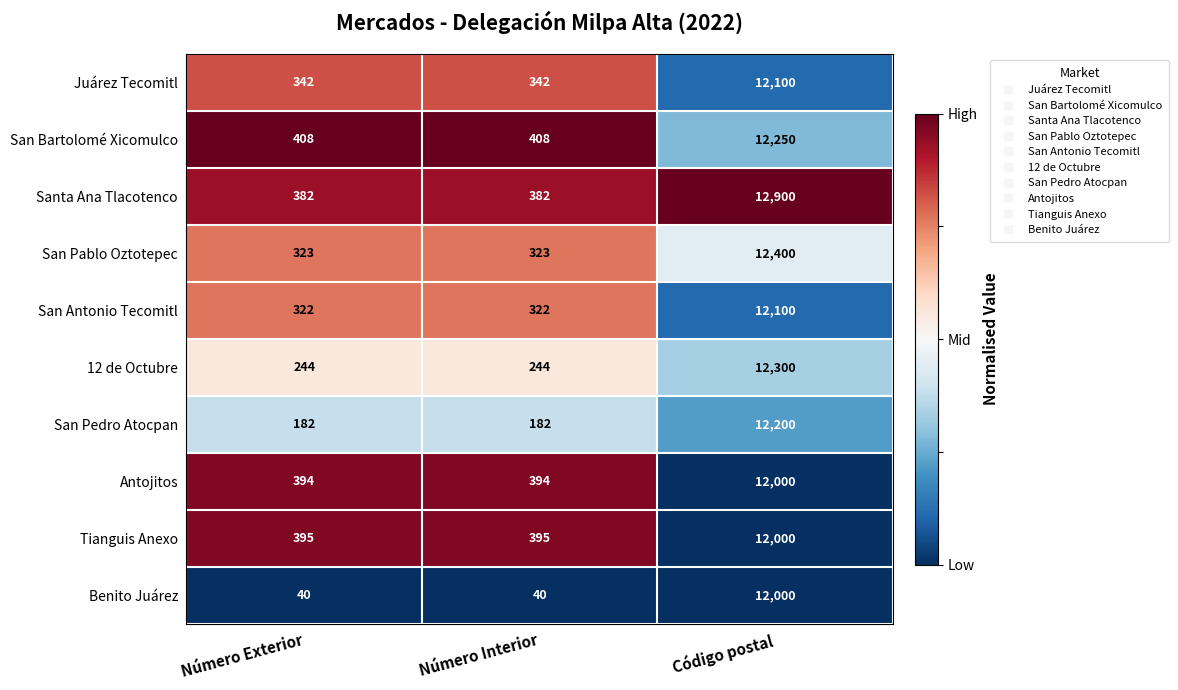

Is the value of Juárez Tecomitl at Código postal greater than the value of San Pablo Oztotepec at Número Exterior?

Yes